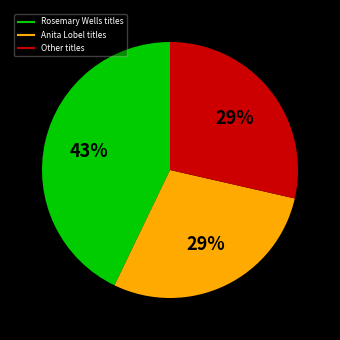

Is there any slice that represents more than half of the pie?

No